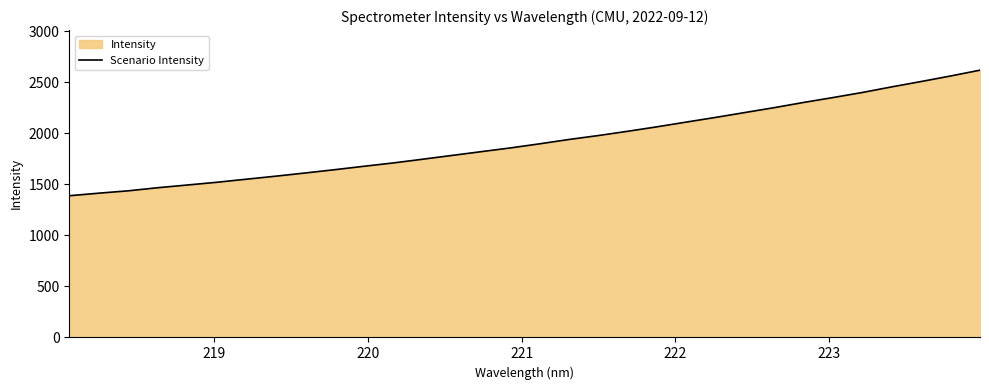

What is the maximum value shown in the chart?

2620.2